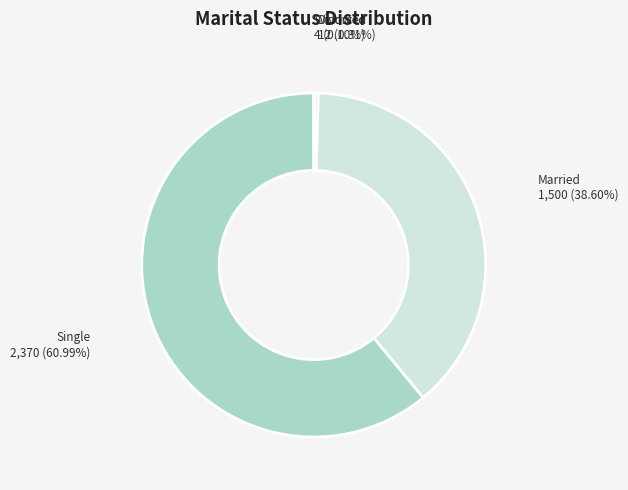

What is the smallest slice in the pie chart?

Widowed